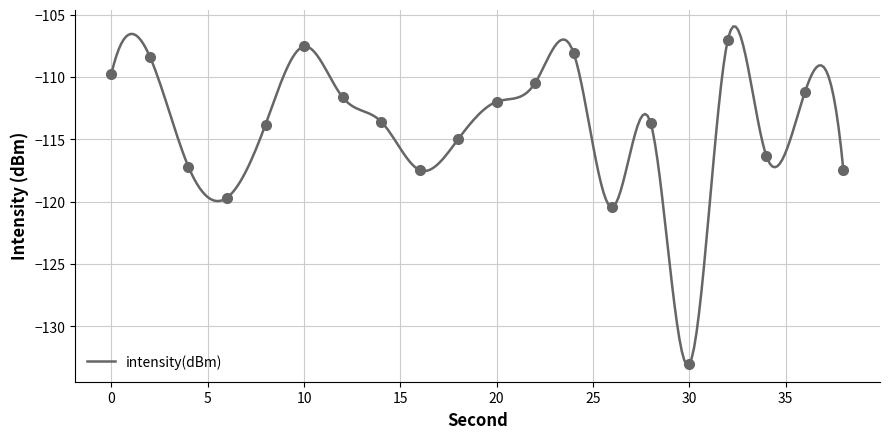

The value at 4 is -177.0. True or false?

False